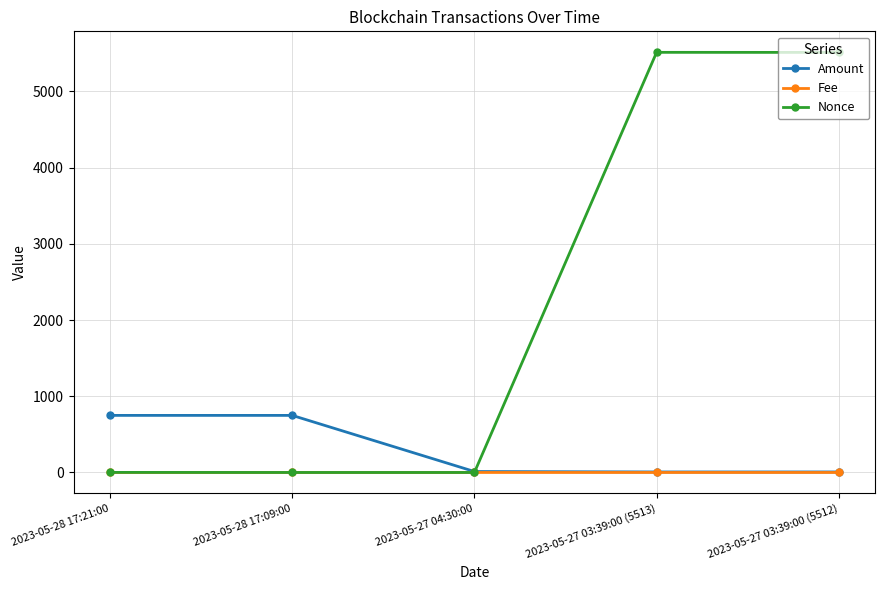

Is it true that Nonce equals -2669.3 at 2023-05-27 04:30:00?

False